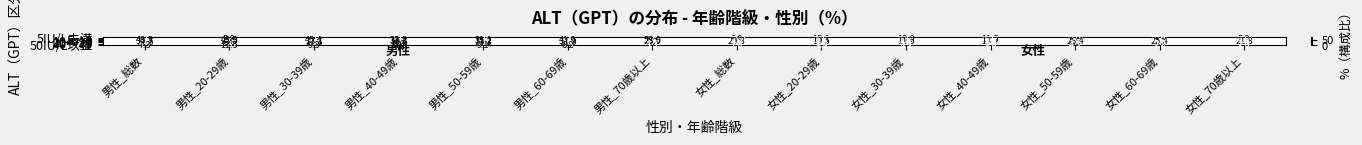

Where does the 30～39 series first go above 8?

男性_総数